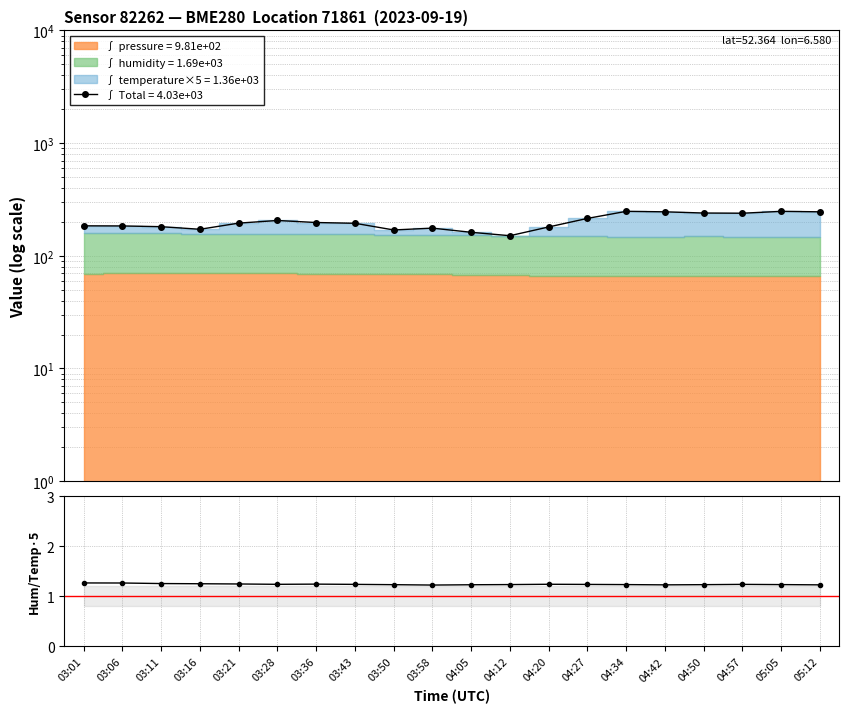

At how many categories does at least one series exceed 108?

20